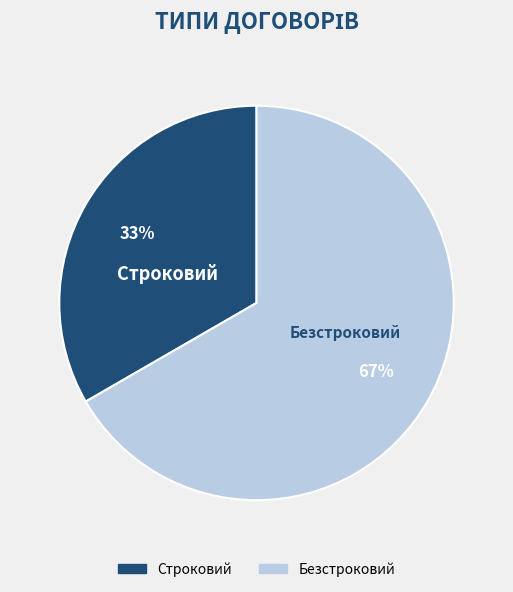

Which slice represents more than half of the pie?

Безстроковий